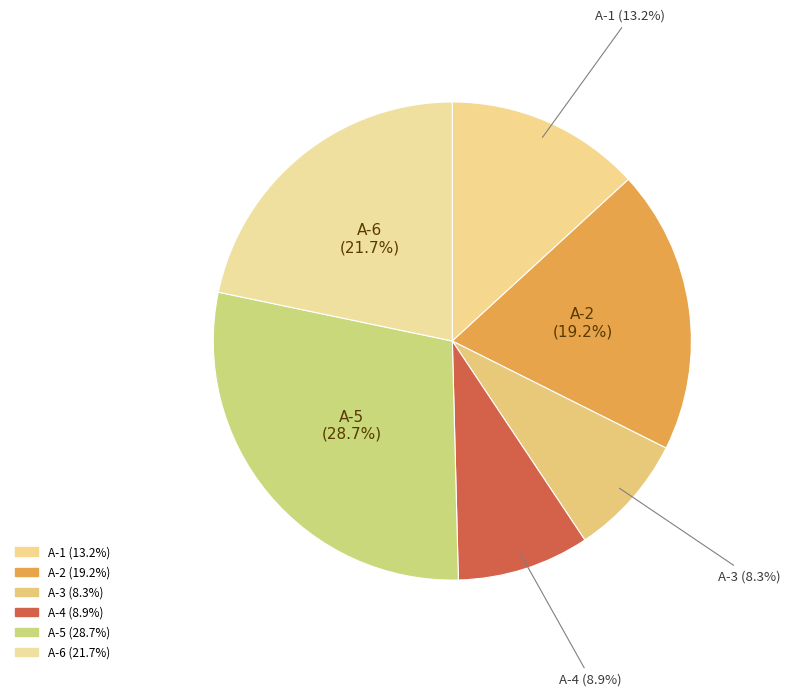

Does A-6 account for over 50% of the chart?

No